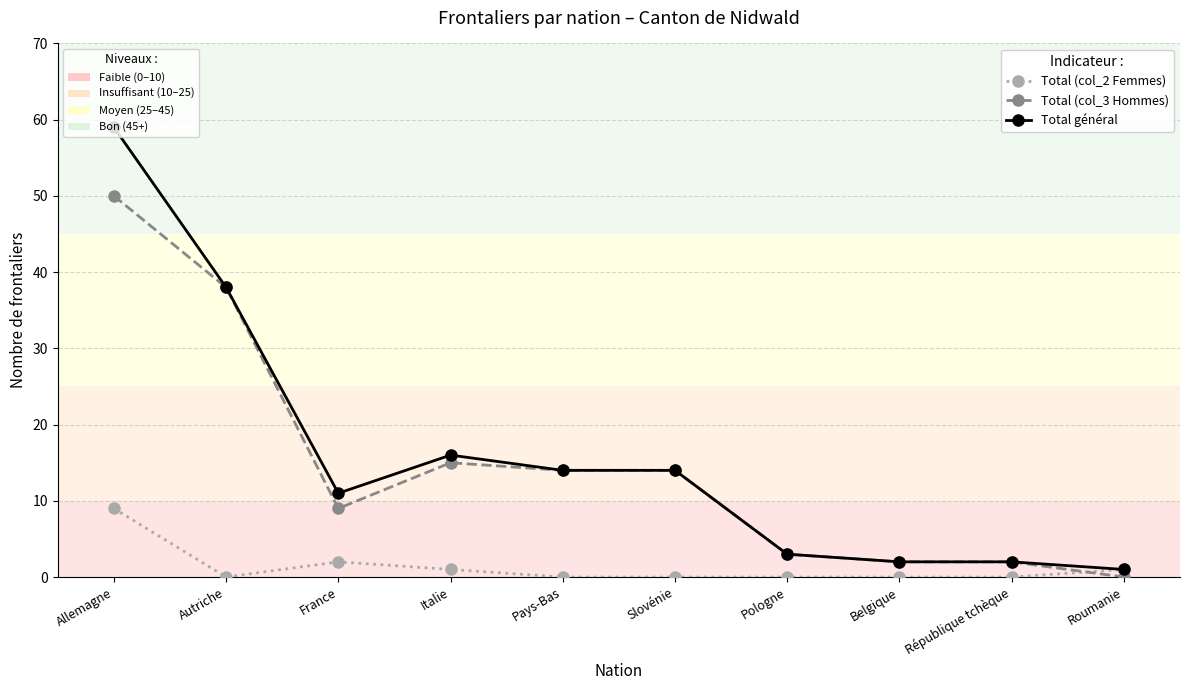

At which category does Total (col_3 Hommes) reach its first local valley?

France